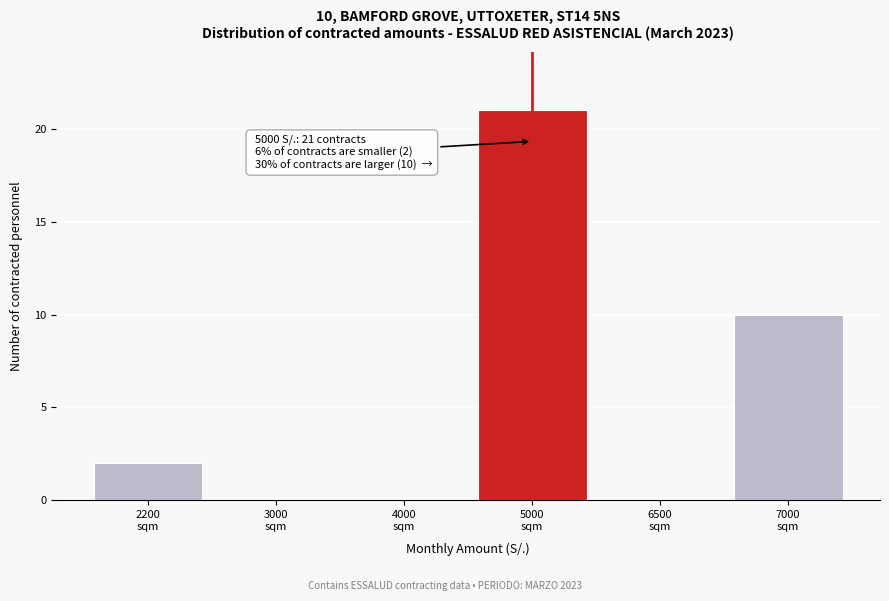

What is the sum of all values?

33